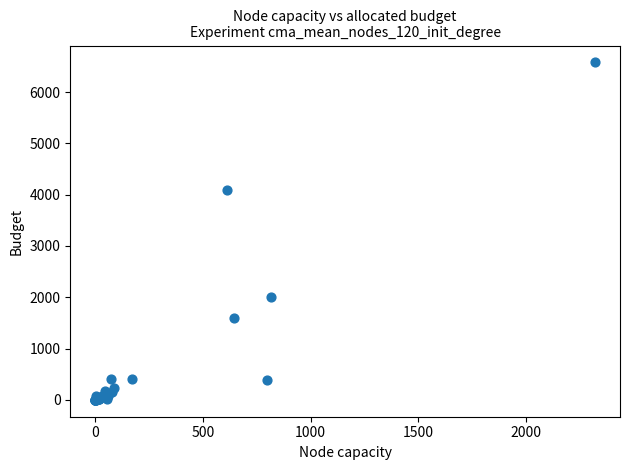

What Y value in the scatter plot is closest to 3288?

4096